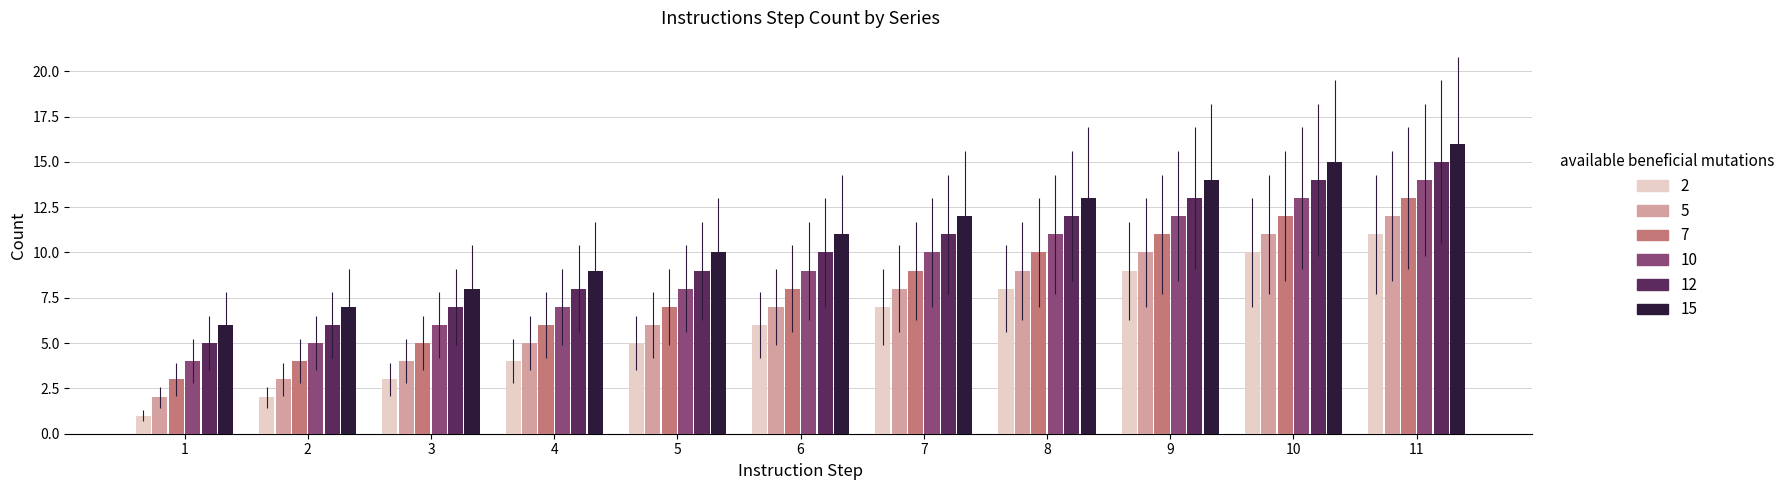

What is the lowest value of the 15 series?

6